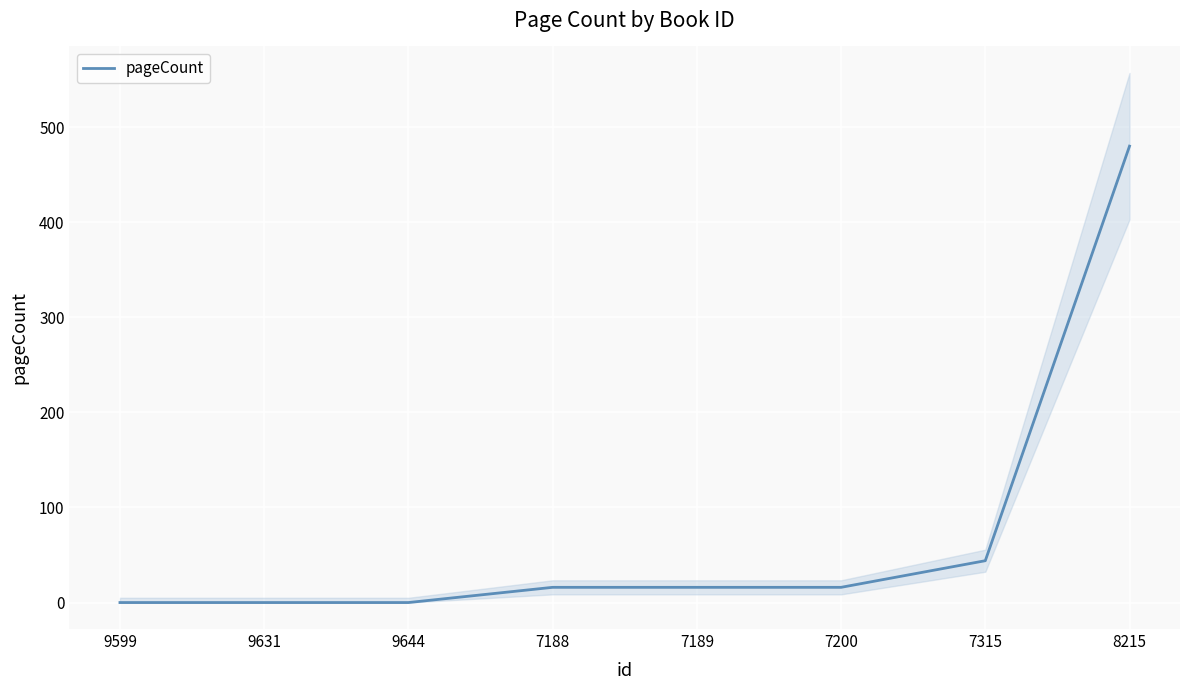

What is the average value?

72